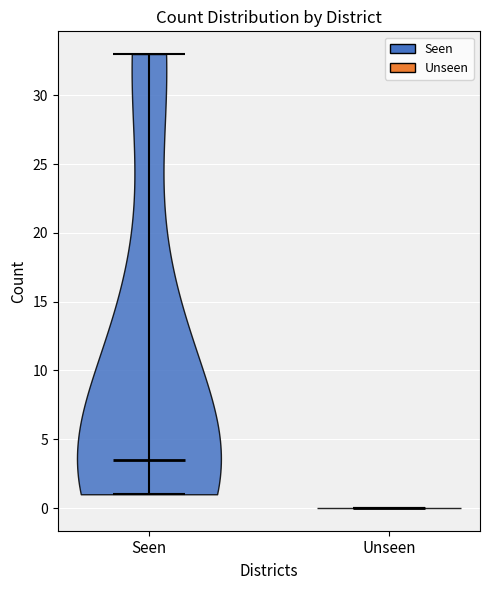

Which violin has the highest median line?

Seen